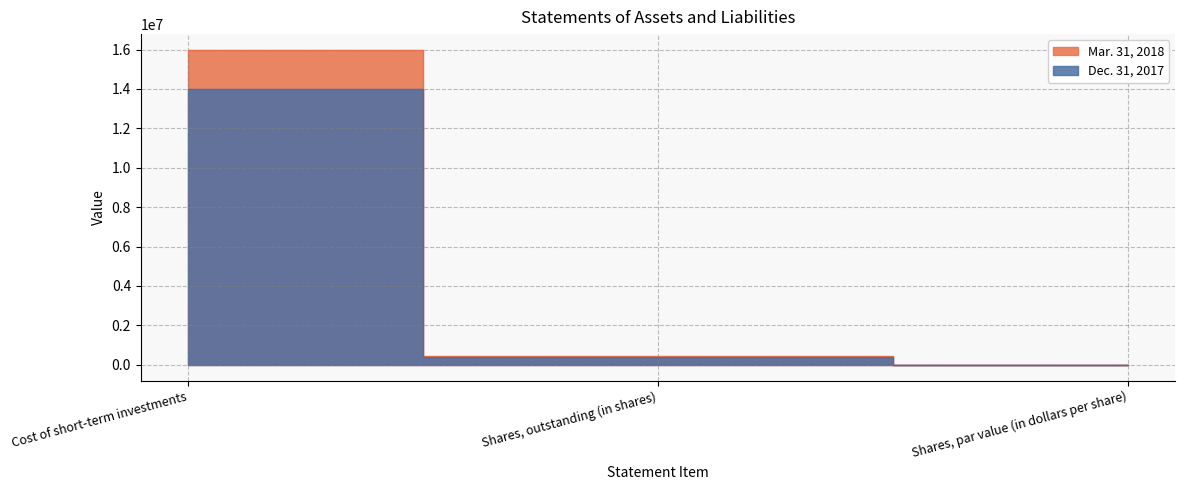

Does the chart have visible grid lines?

Yes